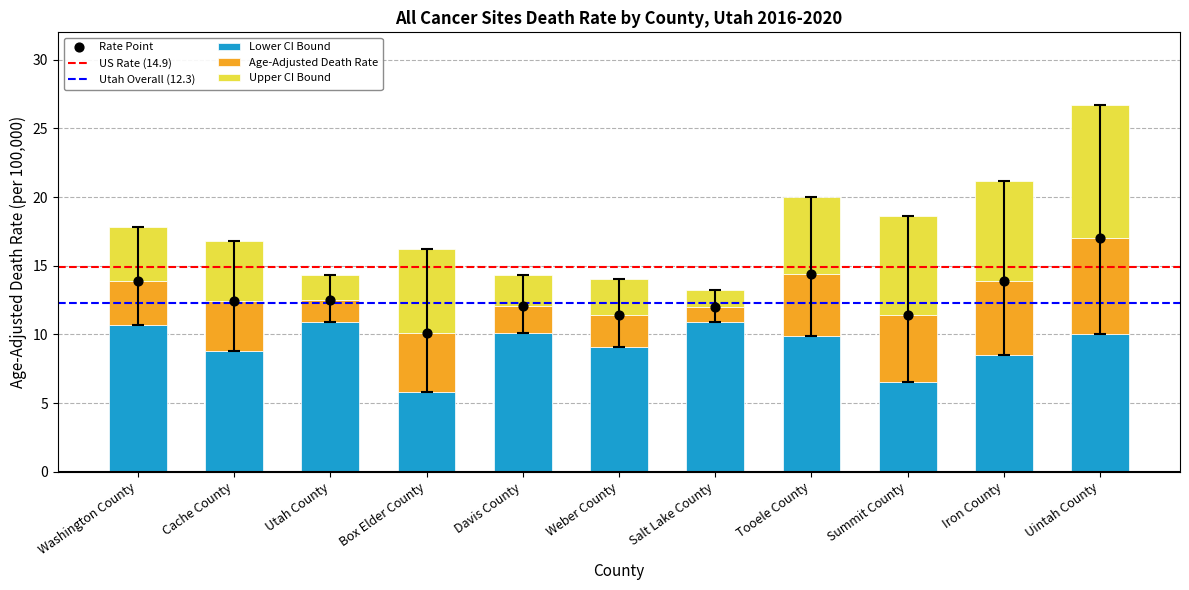

At how many categories does at least one series exceed 16?

7